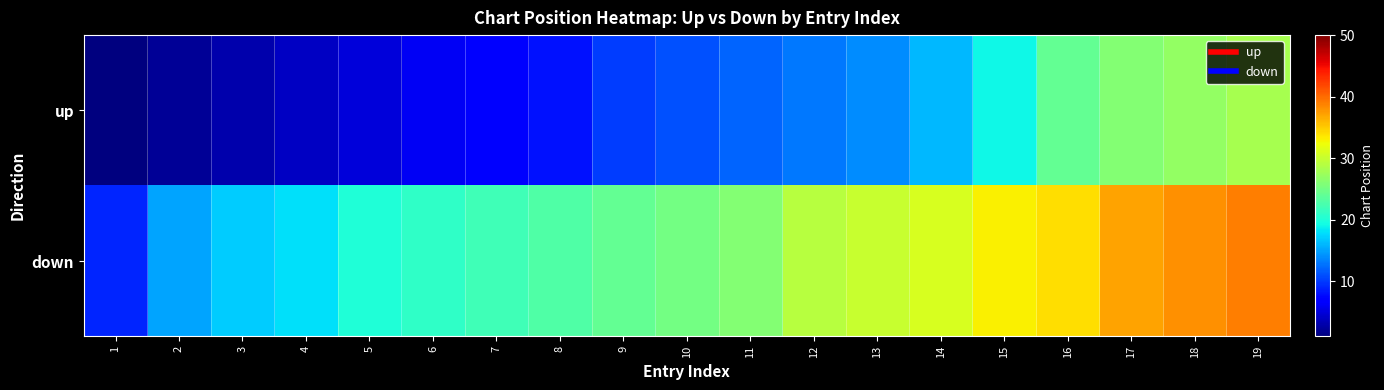

Between 16 and 5, which is larger?

16